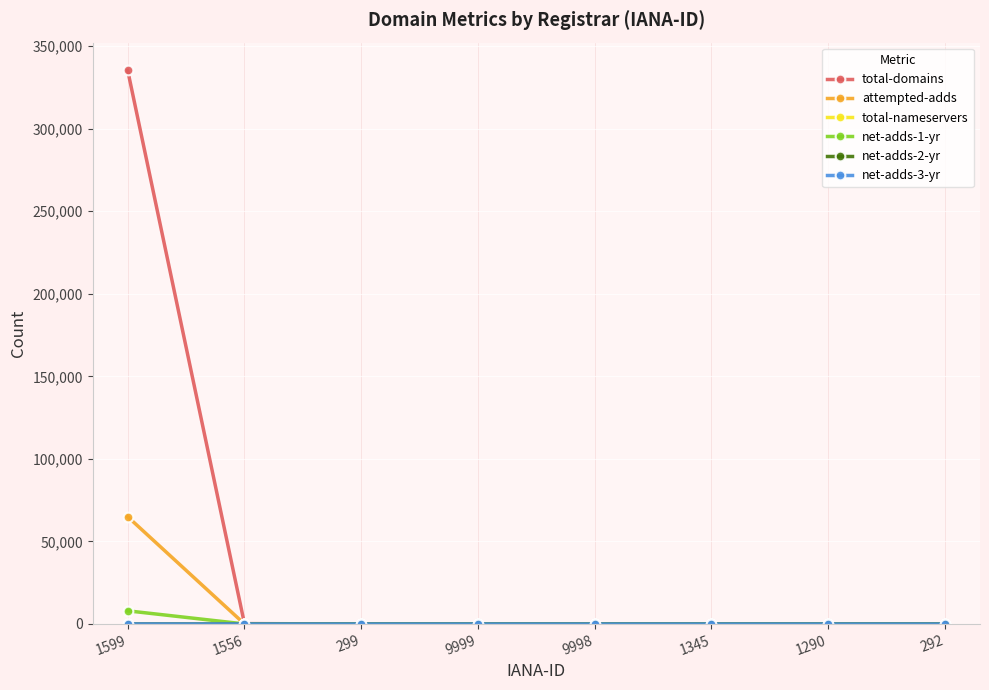

The value of net-adds-1-yr at 9998 is 0. True or false?

True